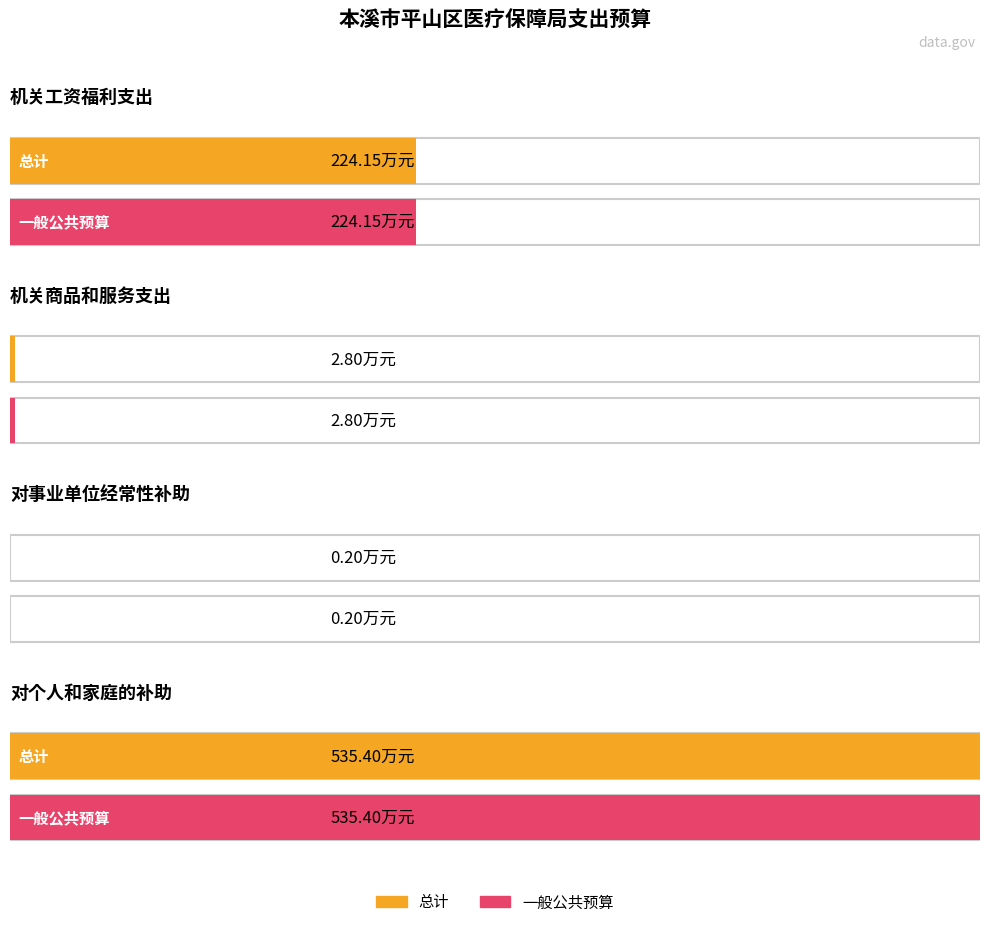

At which label is 一般公共预算 closest to 267?

机关工资福利支出